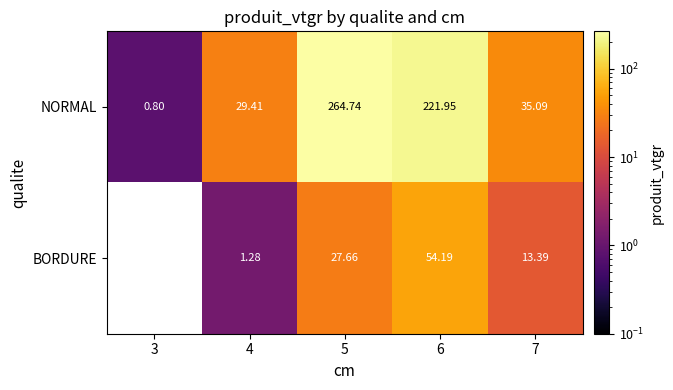

Between 4 and 7, which series saw the biggest shift?

BORDURE